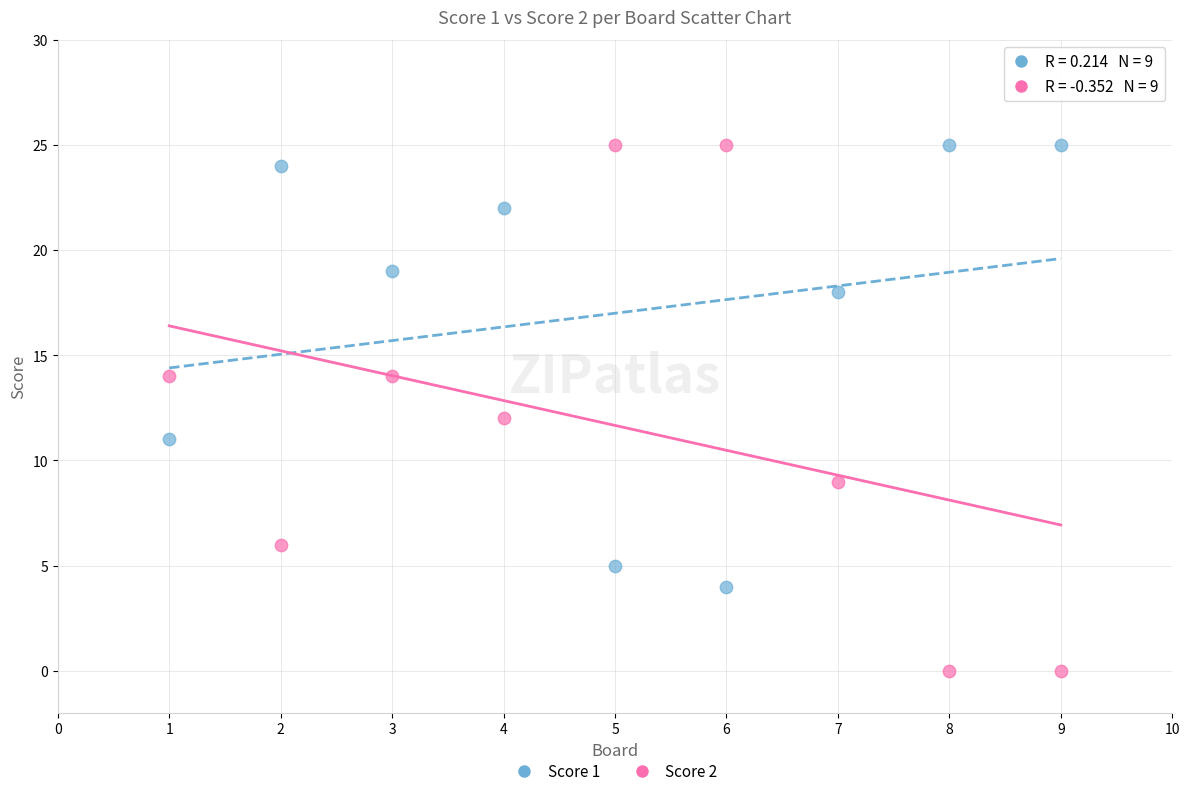

Which series reaches the minimum Y coordinate?

Score 2